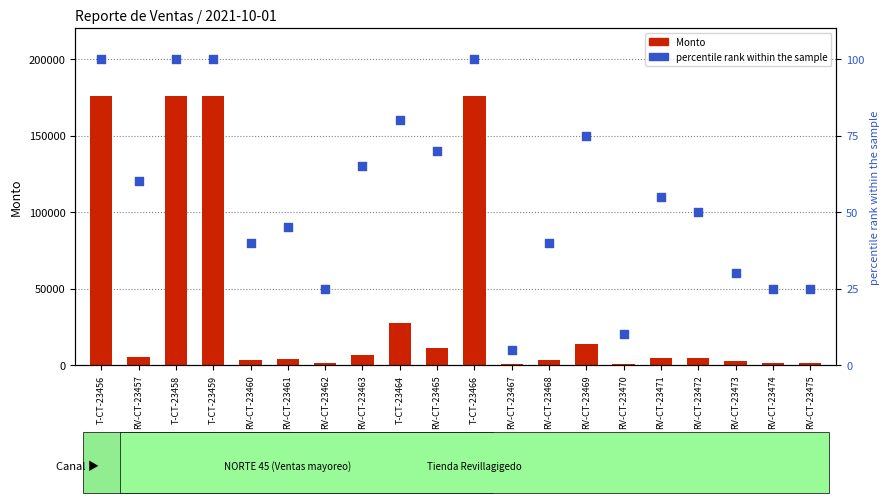

Which series has the widest spread of Y values?

Monto